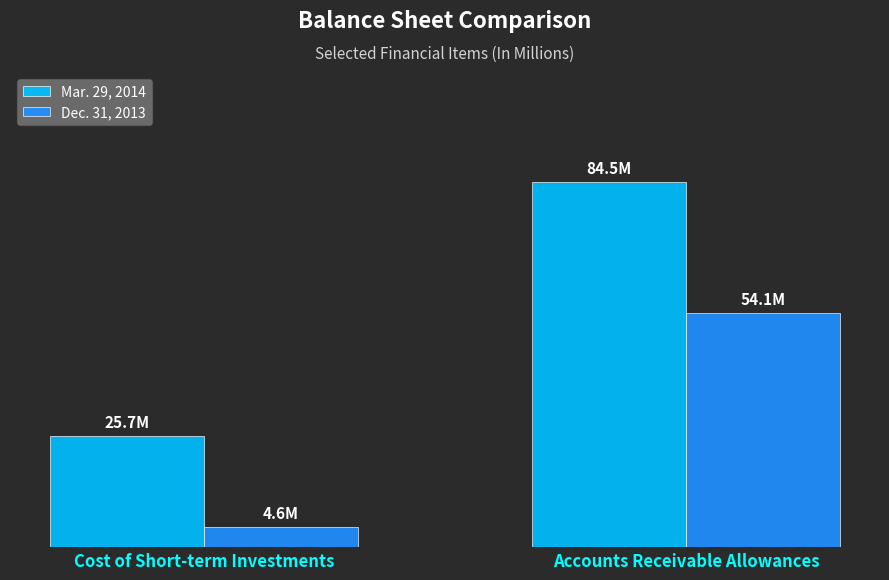

Between Cost of Short-term Investments and Accounts Receivable Allowances, which series saw the biggest shift?

Mar. 29, 2014